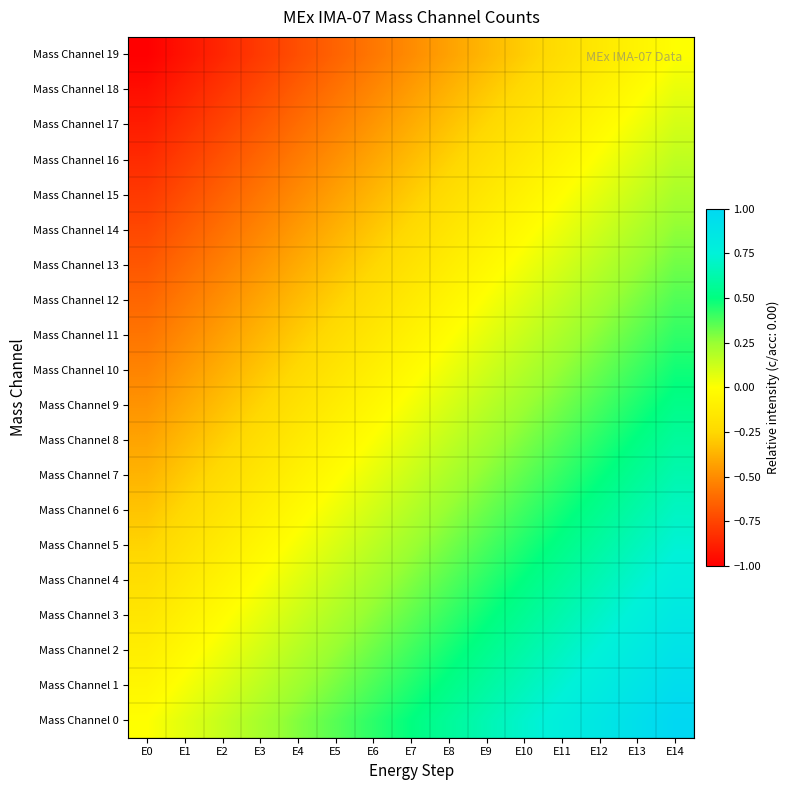

At which category is the sum across all series the highest?

E14